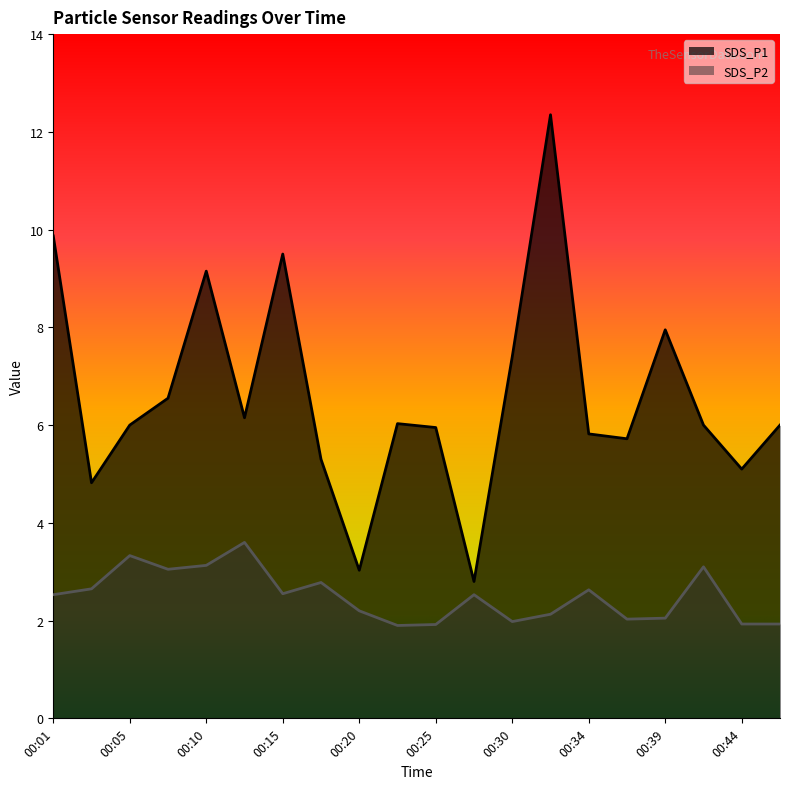

What is the value of the SDS_P1 point at the 11th from the left?

6.0